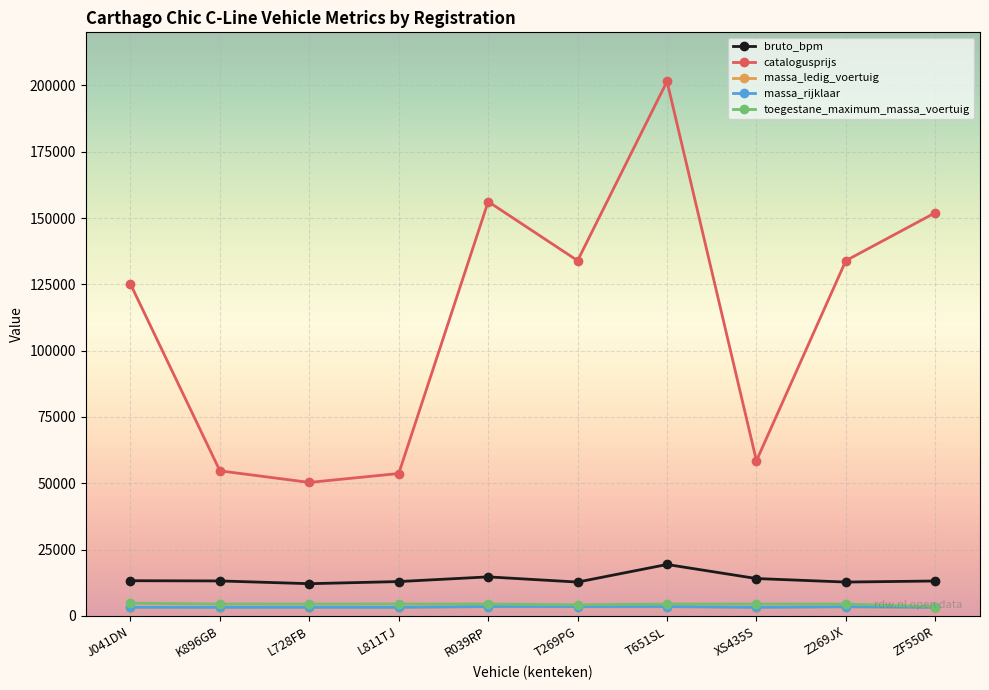

True or false: catalogusprijs has more than 0 interior local peaks.

True